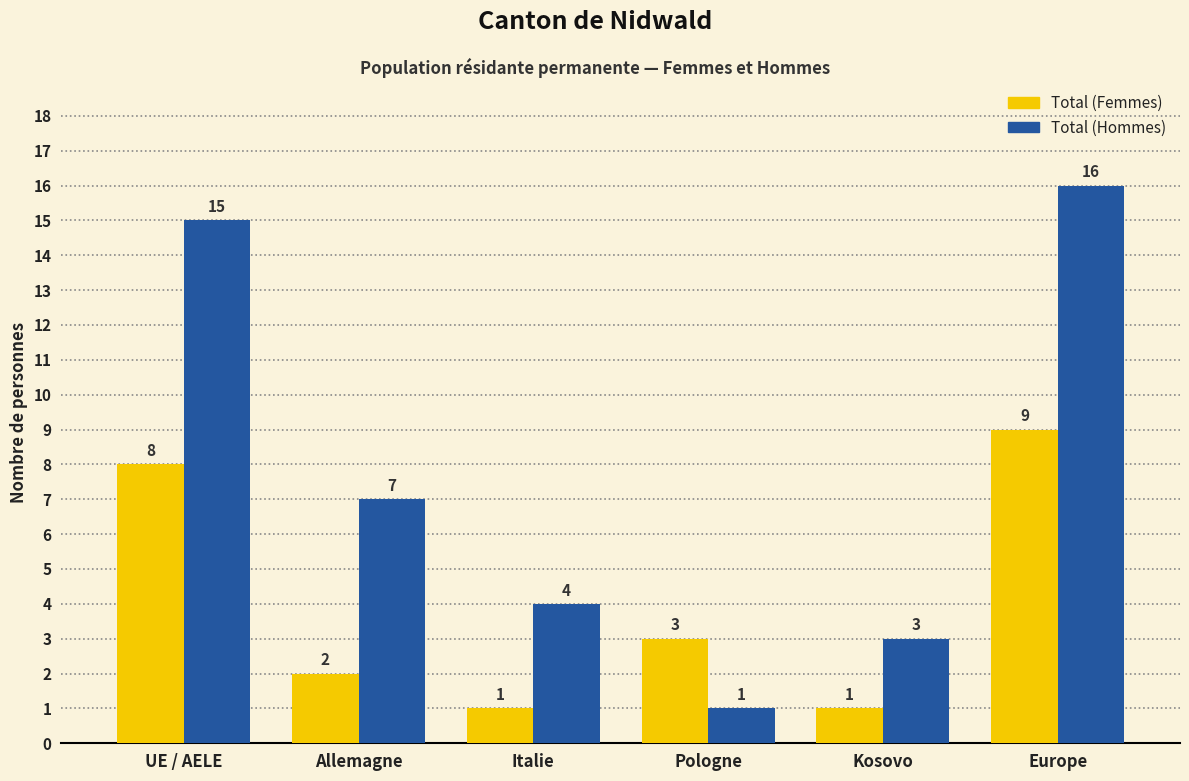

Rank the series by their maximum value, from highest to lowest.

Total (Hommes), Total (Femmes)